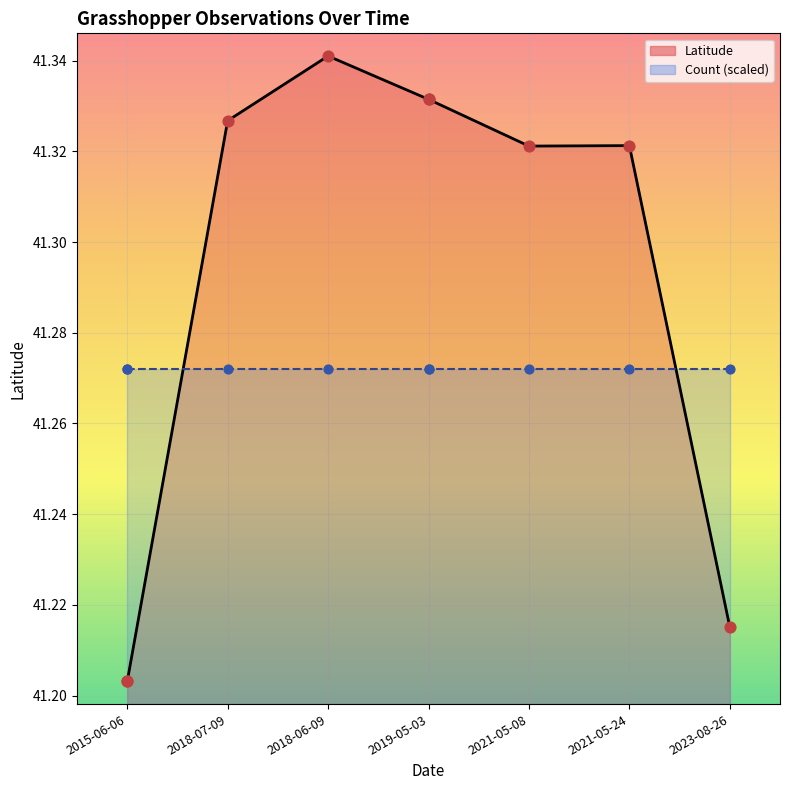

Which has a higher value, 2021-05-24 or 2019-05-03?

2019-05-03